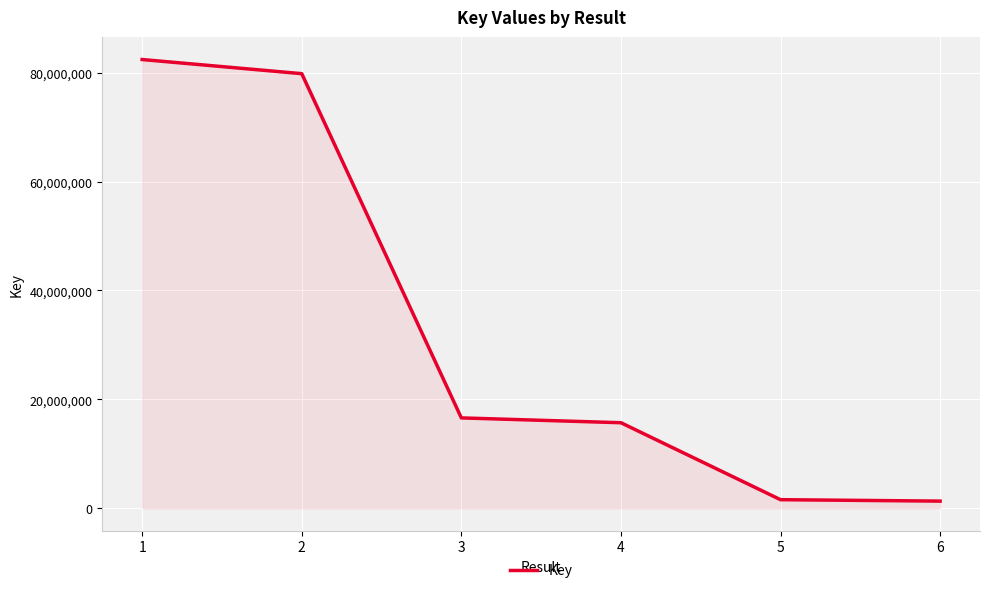

What is the sum of the values at 5 and 1?

83975591